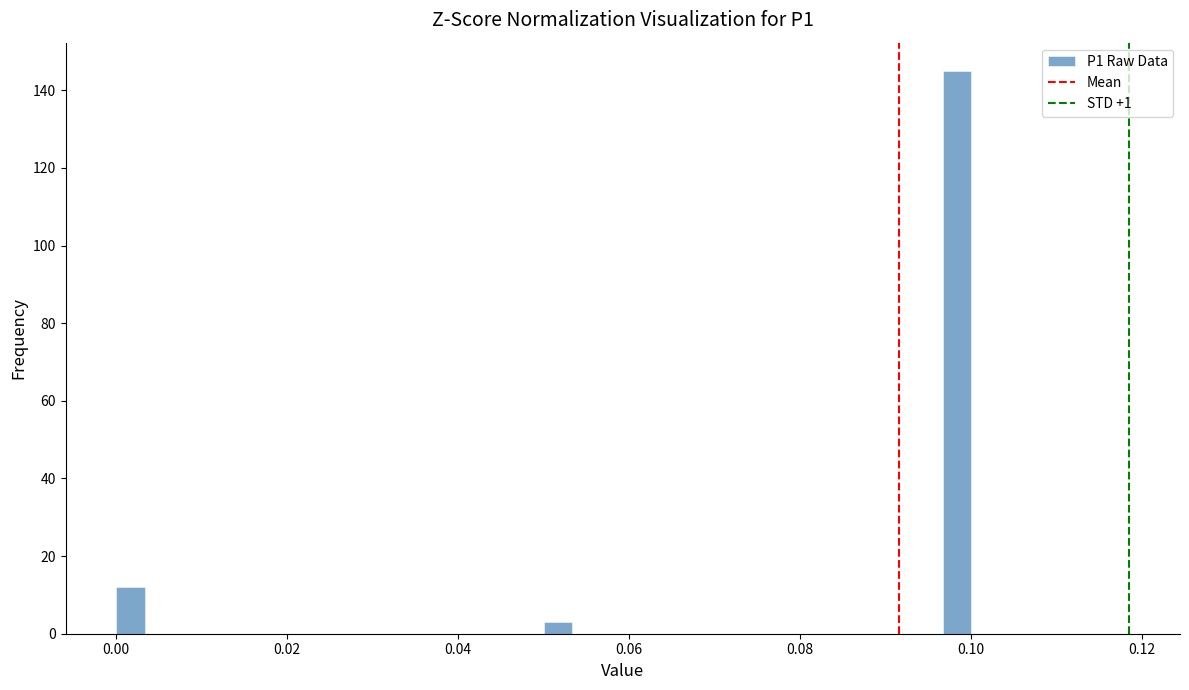

Read against the x-axis, roughly where is the centre of the tallest bar?

0.098